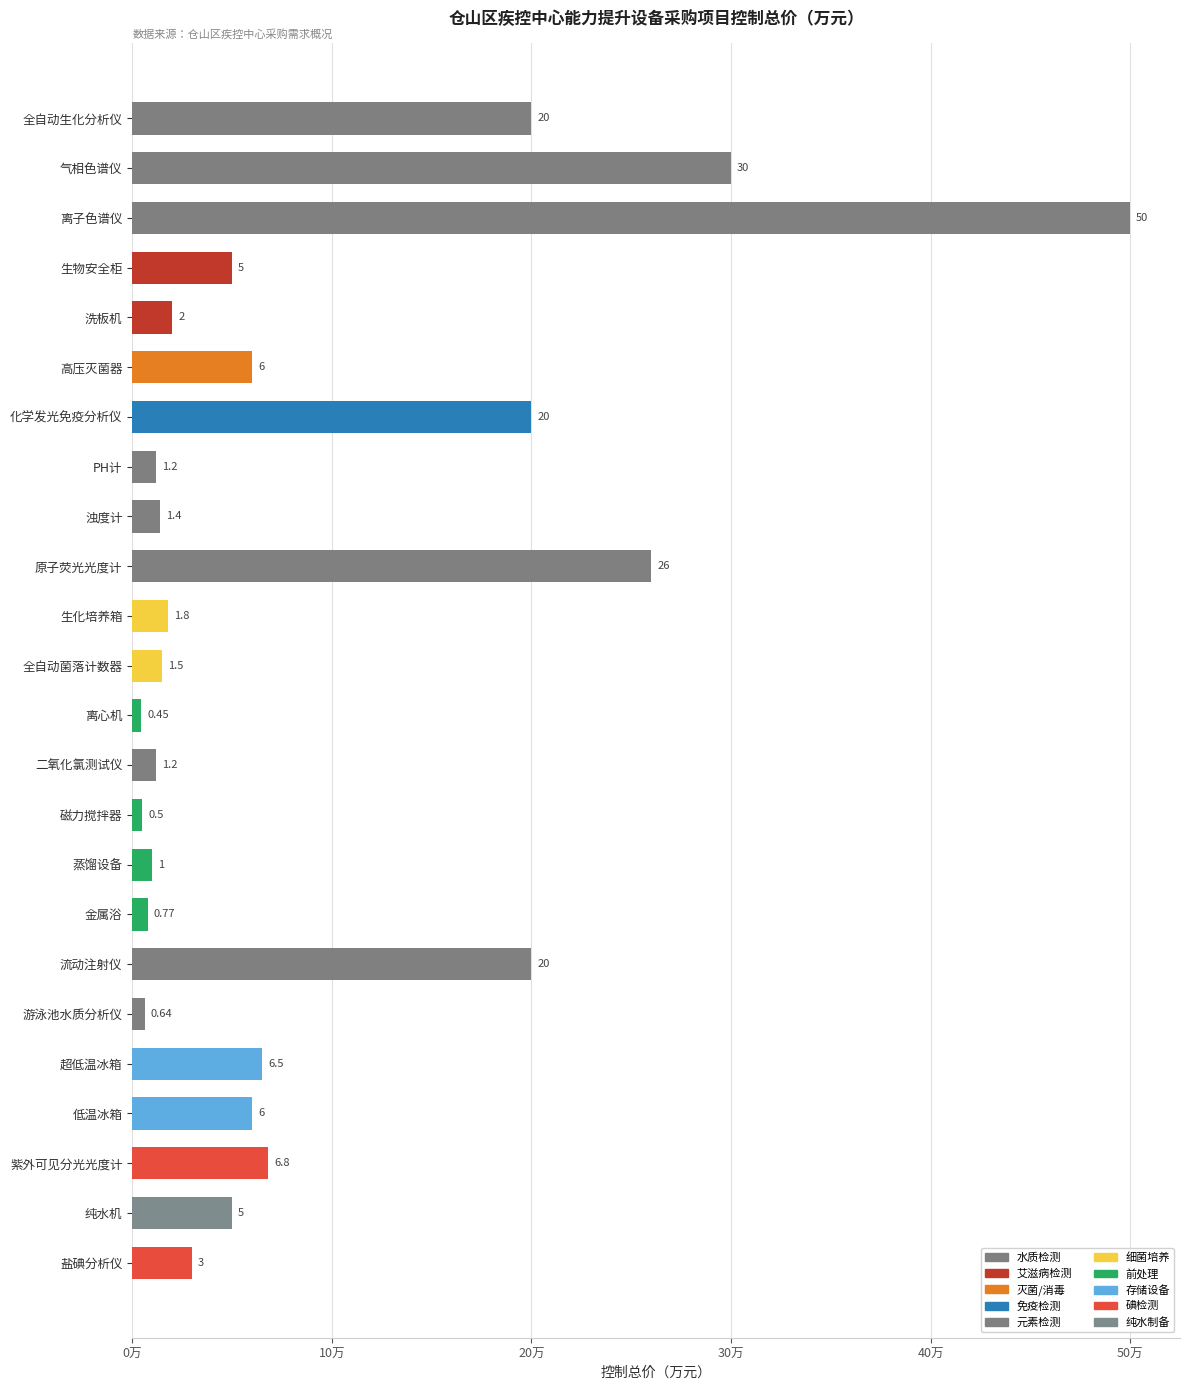

What is the sum of the values at 磁力搅拌器 and 全自动菌落计数器?

2.0